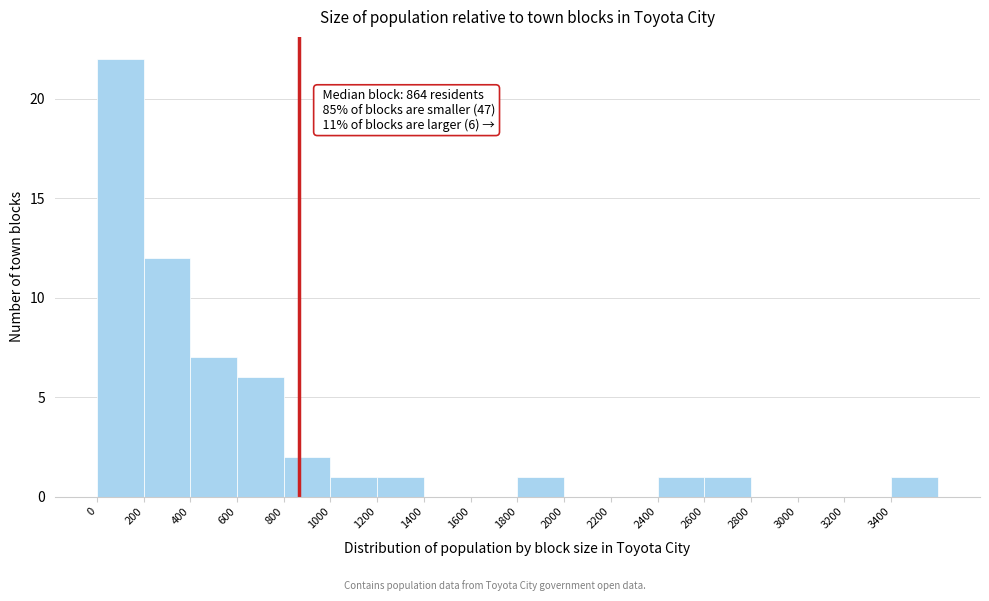

Which range on the x-axis has the tallest bar?

0 to 200